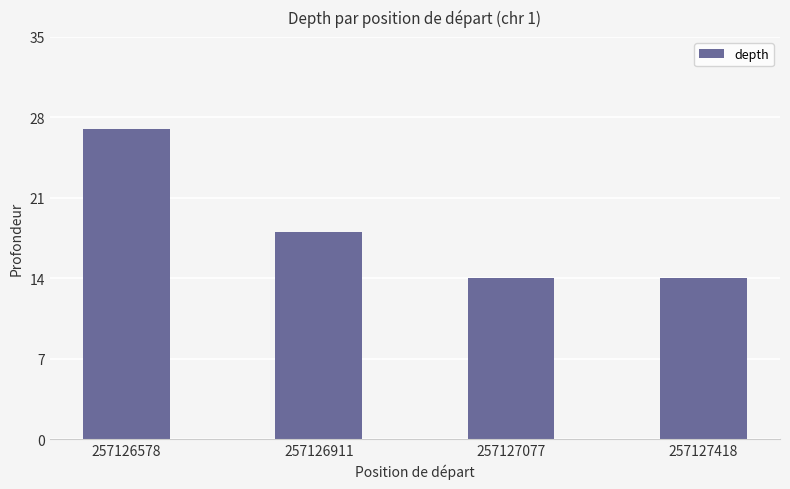

Read the value at 257126911.

18